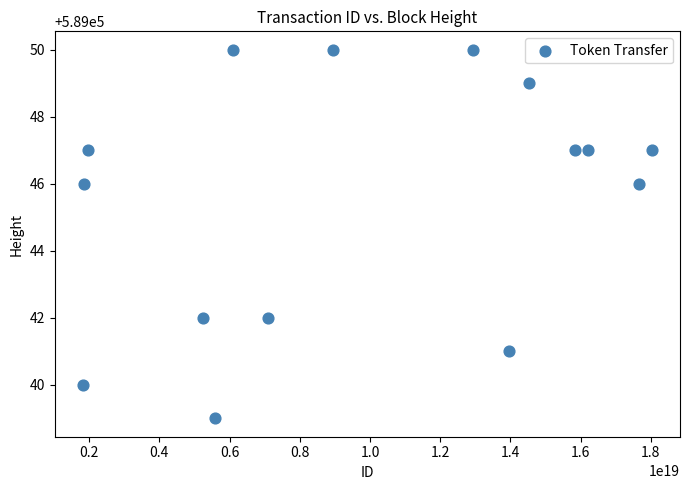

What is the range of Y values (max minus min)?

11